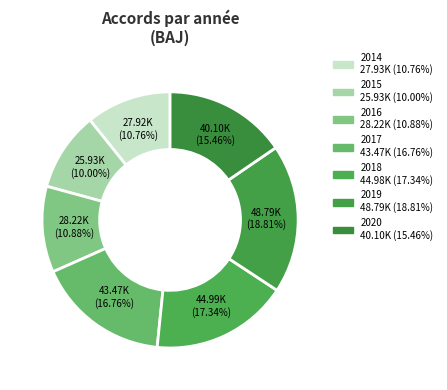

Approximately how many times larger is the value at 2020 compared to 2019?

0.8